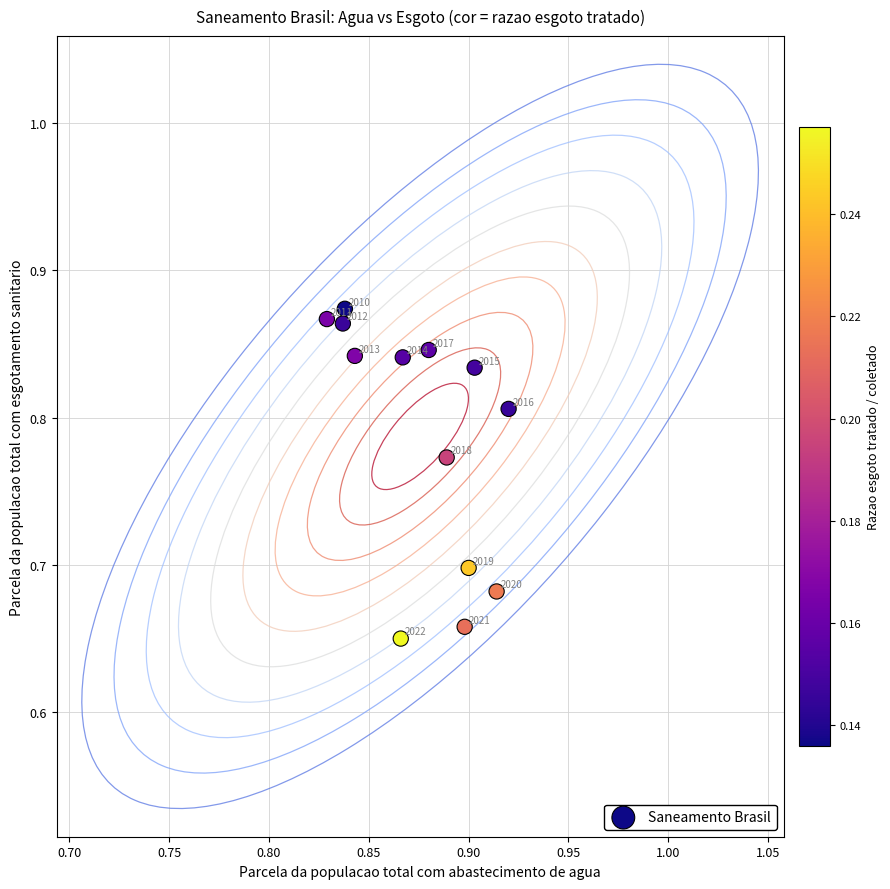

How many points are shown in the scatter plot?

13